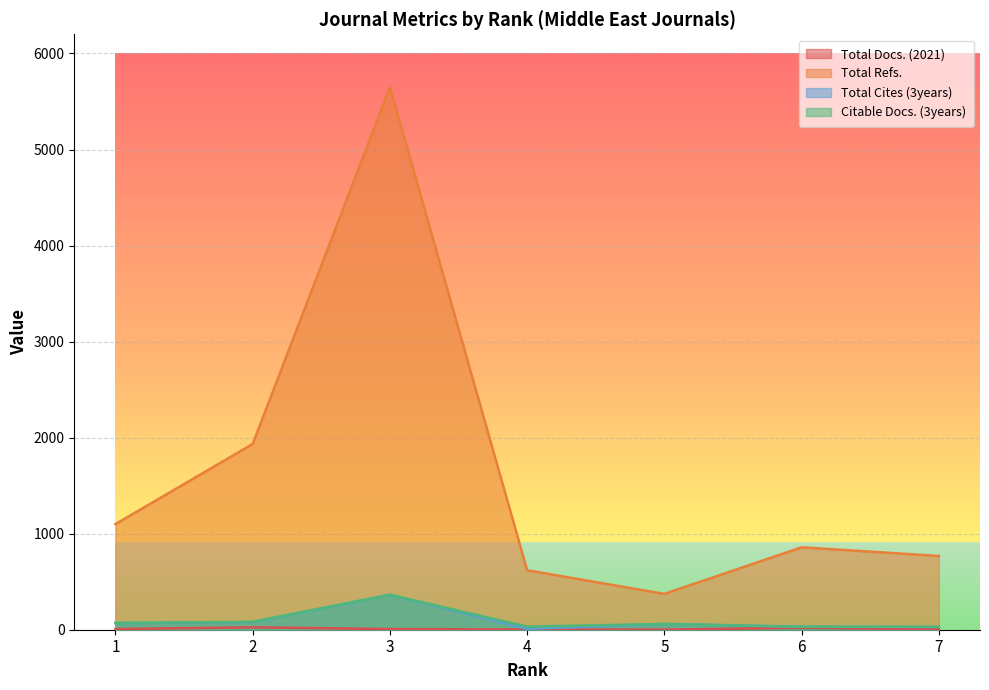

What is the sum of all Total Docs. (2021) values?

66